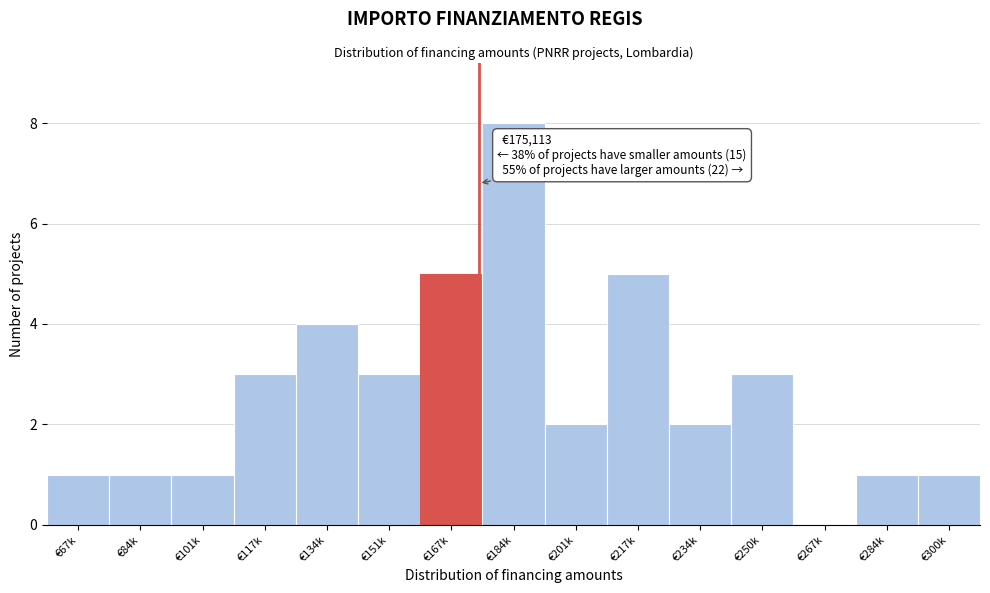

Reading left to right, transcribe all the data shown in this chart.

€67k=1	€84k=1	€101k=1	€117k=3	€134k=4	€151k=3	€167k=5	€184k=8	€201k=2	€217k=5	€234k=2	€250k=3	€267k=0	€284k=1	€300k=1